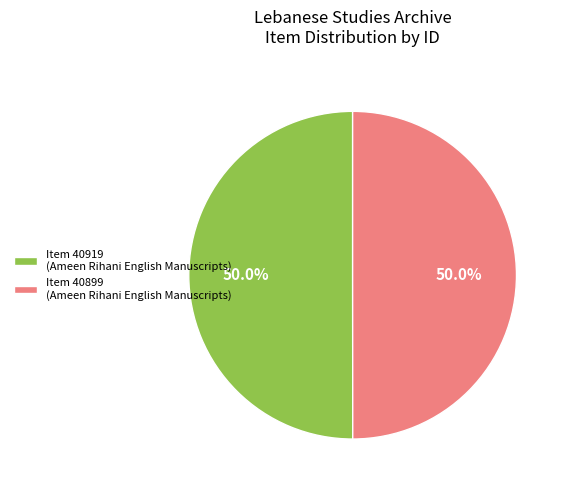

Combined, what portion of the pie is Item 40919 (Ameen Rihani English Manuscripts) and Item 40899 (Ameen Rihani English Manuscripts)?

100.0%